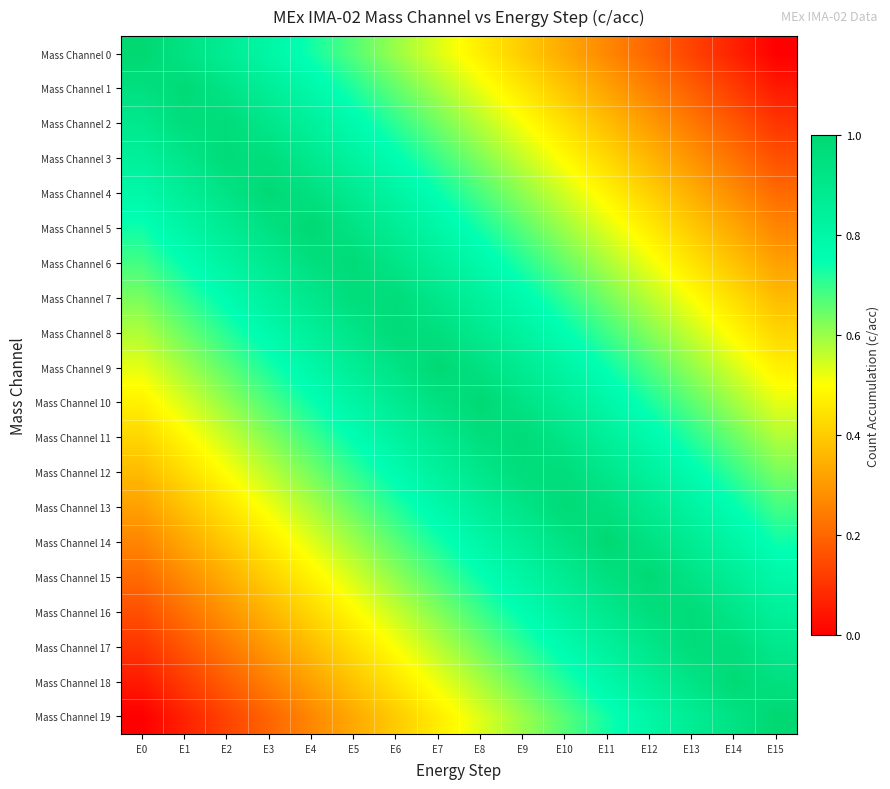

Reading left to right, list all the values displayed in this chart.

Mass Channel 0: E0=1.0	E1=0.9	E2=0.9	E3=0.8	E4=0.7	E5=0.7	E6=0.6	E7=0.5	E8=0.5	E9=0.4	E10=0.3	E11=0.3	E12=0.2	E13=0.1	E14=0.1	E15=0.0
Mass Channel 1: E0=0.9	E1=1.0	E2=0.9	E3=0.9	E4=0.8	E5=0.7	E6=0.7	E7=0.6	E8=0.5	E9=0.5	E10=0.4	E11=0.3	E12=0.3	E13=0.2	E14=0.1	E15=0.1
Mass Channel 2: E0=0.9	E1=1.0	E2=1.0	E3=0.9	E4=0.8	E5=0.8	E6=0.7	E7=0.6	E8=0.6	E9=0.5	E10=0.4	E11=0.4	E12=0.3	E13=0.2	E14=0.2	E15=0.1
Mass Channel 3: E0=0.8	E1=0.9	E2=1.0	E3=1.0	E4=0.9	E5=0.8	E6=0.8	E7=0.7	E8=0.6	E9=0.6	E10=0.5	E11=0.4	E12=0.4	E13=0.3	E14=0.2	E15=0.2
Mass Channel 4: E0=0.8	E1=0.9	E2=0.9	E3=1.0	E4=0.9	E5=0.9	E6=0.8	E7=0.7	E8=0.7	E9=0.6	E10=0.5	E11=0.5	E12=0.4	E13=0.3	E14=0.3	E15=0.2
Mass Channel 5: E0=0.7	E1=0.8	E2=0.9	E3=0.9	E4=1.0	E5=0.9	E6=0.9	E7=0.8	E8=0.7	E9=0.7	E10=0.6	E11=0.5	E12=0.5	E13=0.4	E14=0.3	E15=0.3
Mass Channel 6: E0=0.7	E1=0.8	E2=0.8	E3=0.9	E4=1.0	E5=1.0	E6=0.9	E7=0.8	E8=0.8	E9=0.7	E10=0.6	E11=0.6	E12=0.5	E13=0.4	E14=0.4	E15=0.3
Mass Channel 7: E0=0.6	E1=0.7	E2=0.8	E3=0.8	E4=0.9	E5=1.0	E6=1.0	E7=0.9	E8=0.8	E9=0.8	E10=0.7	E11=0.6	E12=0.6	E13=0.5	E14=0.4	E15=0.4
Mass Channel 8: E0=0.6	E1=0.6	E2=0.7	E3=0.8	E4=0.8	E5=0.9	E6=1.0	E7=1.0	E8=0.9	E9=0.8	E10=0.8	E11=0.7	E12=0.6	E13=0.6	E14=0.5	E15=0.4
Mass Channel 9: E0=0.5	E1=0.6	E2=0.7	E3=0.7	E4=0.8	E5=0.9	E6=0.9	E7=1.0	E8=0.9	E9=0.9	E10=0.8	E11=0.7	E12=0.7	E13=0.6	E14=0.5	E15=0.5
Mass Channel 10: E0=0.5	E1=0.5	E2=0.6	E3=0.7	E4=0.7	E5=0.8	E6=0.9	E7=0.9	E8=1.0	E9=0.9	E10=0.9	E11=0.8	E12=0.7	E13=0.7	E14=0.6	E15=0.5
Mass Channel 11: E0=0.4	E1=0.5	E2=0.6	E3=0.6	E4=0.7	E5=0.8	E6=0.8	E7=0.9	E8=1.0	E9=1.0	E10=0.9	E11=0.8	E12=0.8	E13=0.7	E14=0.6	E15=0.6
Mass Channel 12: E0=0.4	E1=0.4	E2=0.5	E3=0.6	E4=0.6	E5=0.7	E6=0.8	E7=0.8	E8=0.9	E9=1.0	E10=1.0	E11=0.9	E12=0.8	E13=0.8	E14=0.7	E15=0.6
Mass Channel 13: E0=0.3	E1=0.4	E2=0.4	E3=0.5	E4=0.6	E5=0.6	E6=0.7	E7=0.8	E8=0.8	E9=0.9	E10=1.0	E11=1.0	E12=0.9	E13=0.8	E14=0.8	E15=0.7
Mass Channel 14: E0=0.3	E1=0.3	E2=0.4	E3=0.5	E4=0.5	E5=0.6	E6=0.7	E7=0.7	E8=0.8	E9=0.9	E10=0.9	E11=1.0	E12=0.9	E13=0.9	E14=0.8	E15=0.7
Mass Channel 15: E0=0.2	E1=0.3	E2=0.3	E3=0.4	E4=0.5	E5=0.5	E6=0.6	E7=0.7	E8=0.7	E9=0.8	E10=0.9	E11=0.9	E12=1.0	E13=0.9	E14=0.9	E15=0.8
Mass Channel 16: E0=0.2	E1=0.2	E2=0.3	E3=0.4	E4=0.4	E5=0.5	E6=0.6	E7=0.6	E8=0.7	E9=0.8	E10=0.8	E11=0.9	E12=1.0	E13=1.0	E14=0.9	E15=0.8
Mass Channel 17: E0=0.1	E1=0.2	E2=0.2	E3=0.3	E4=0.4	E5=0.4	E6=0.5	E7=0.6	E8=0.6	E9=0.7	E10=0.8	E11=0.8	E12=0.9	E13=1.0	E14=1.0	E15=0.9
Mass Channel 18: E0=0.1	E1=0.1	E2=0.2	E3=0.3	E4=0.3	E5=0.4	E6=0.5	E7=0.5	E8=0.6	E9=0.7	E10=0.7	E11=0.8	E12=0.9	E13=0.9	E14=1.0	E15=0.9
Mass Channel 19: E0=0.0	E1=0.1	E2=0.1	E3=0.2	E4=0.3	E5=0.3	E6=0.4	E7=0.5	E8=0.5	E9=0.6	E10=0.7	E11=0.7	E12=0.8	E13=0.9	E14=0.9	E15=1.0